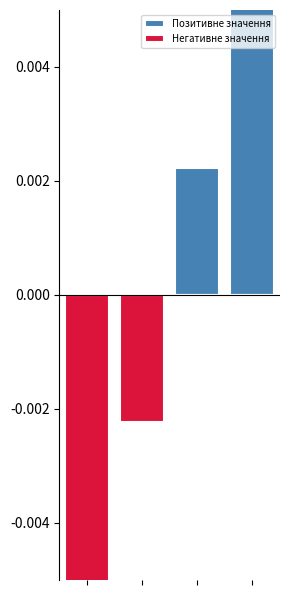

At 2, list the series in order from smallest to largest.

Негативне значення, Позитивне значення